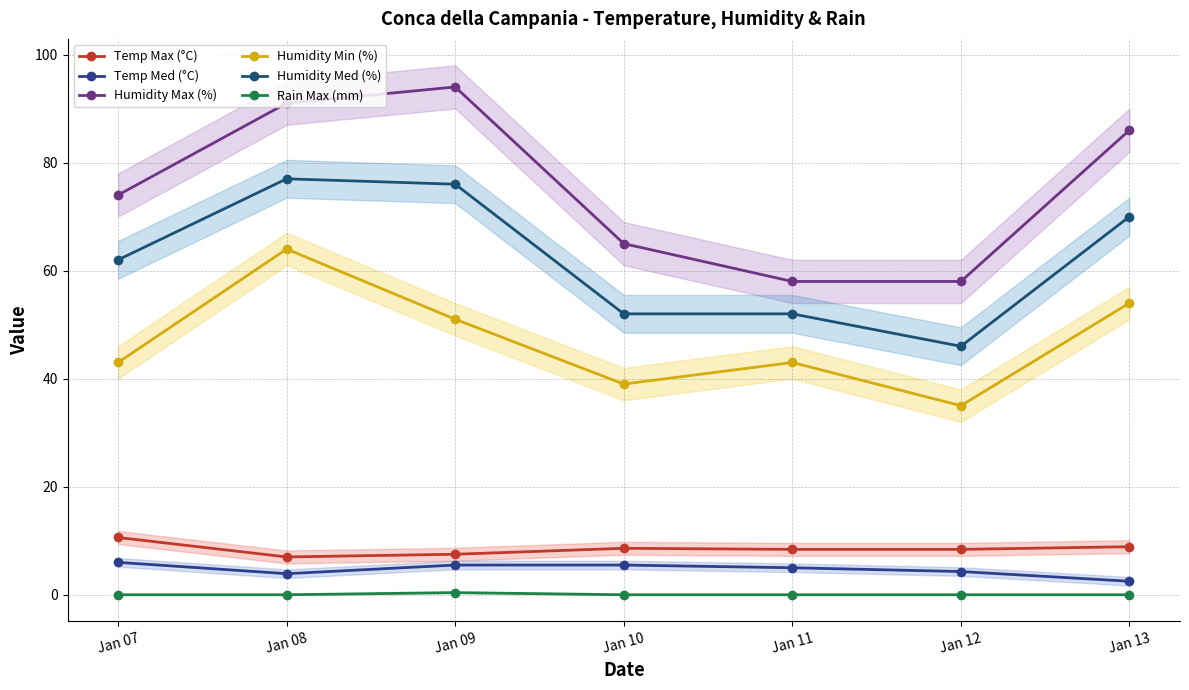

In Temp Med (°C), how many points are lower than both neighbors (excluding endpoints)?

1